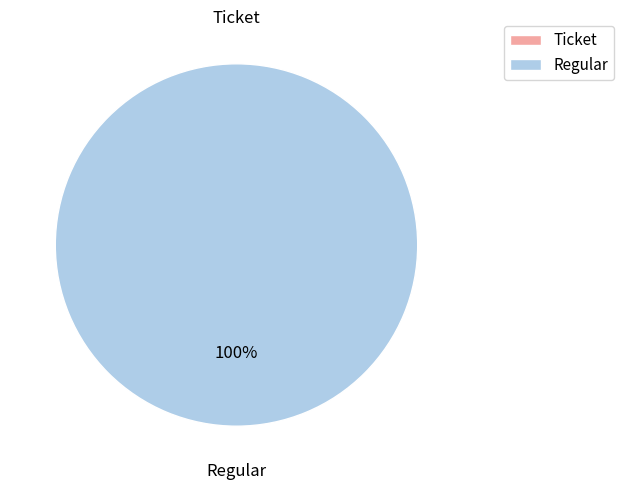

What is the smallest slice in the pie chart?

Ticket